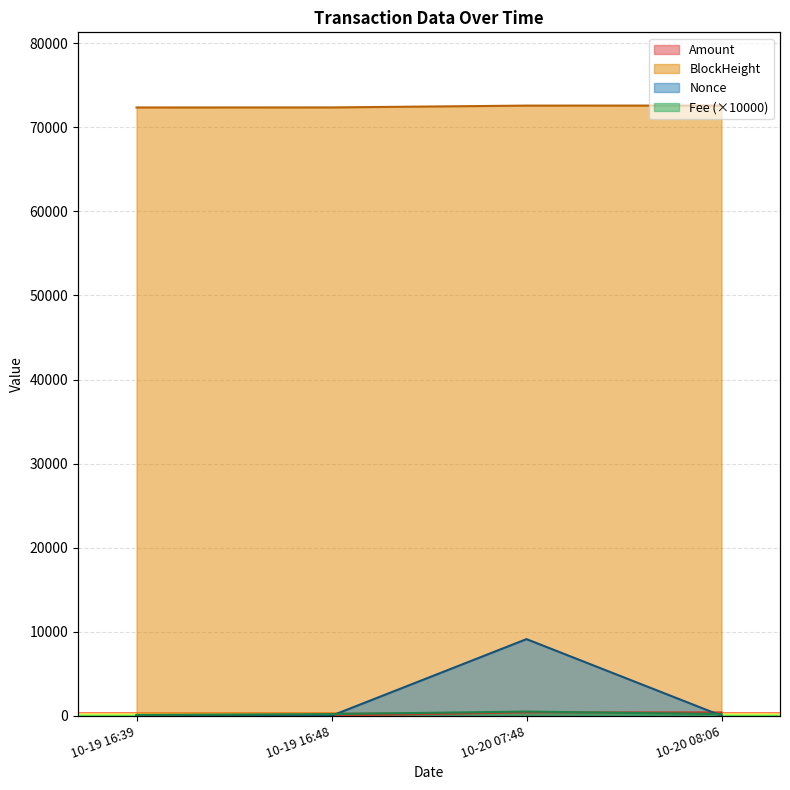

Is the value of BlockHeight at 10-19 16:39 greater than the value of Amount at 10-19 16:39?

Yes